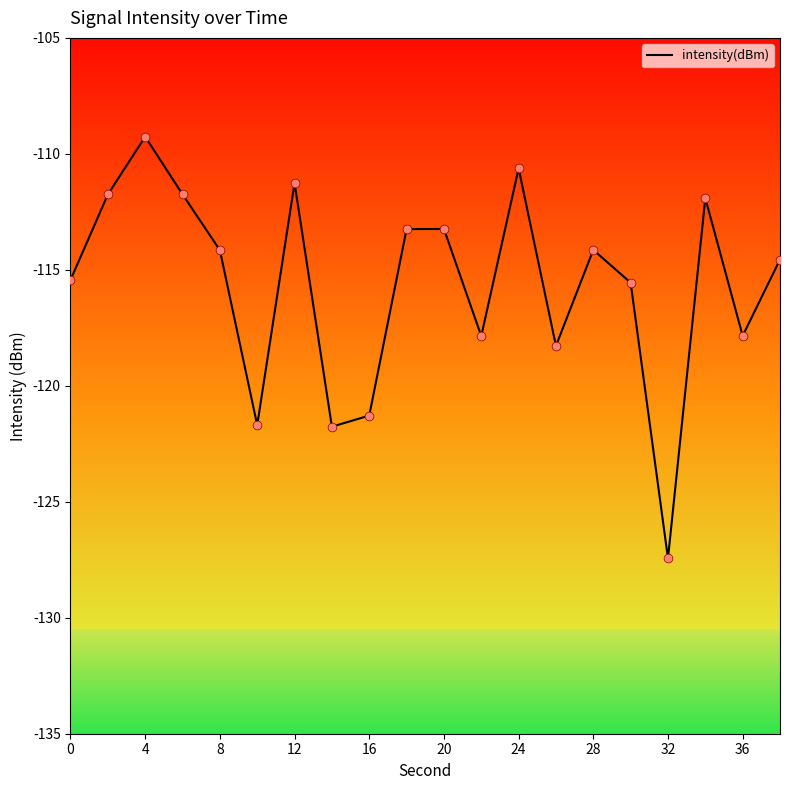

What is the smallest value displayed?

-127.4